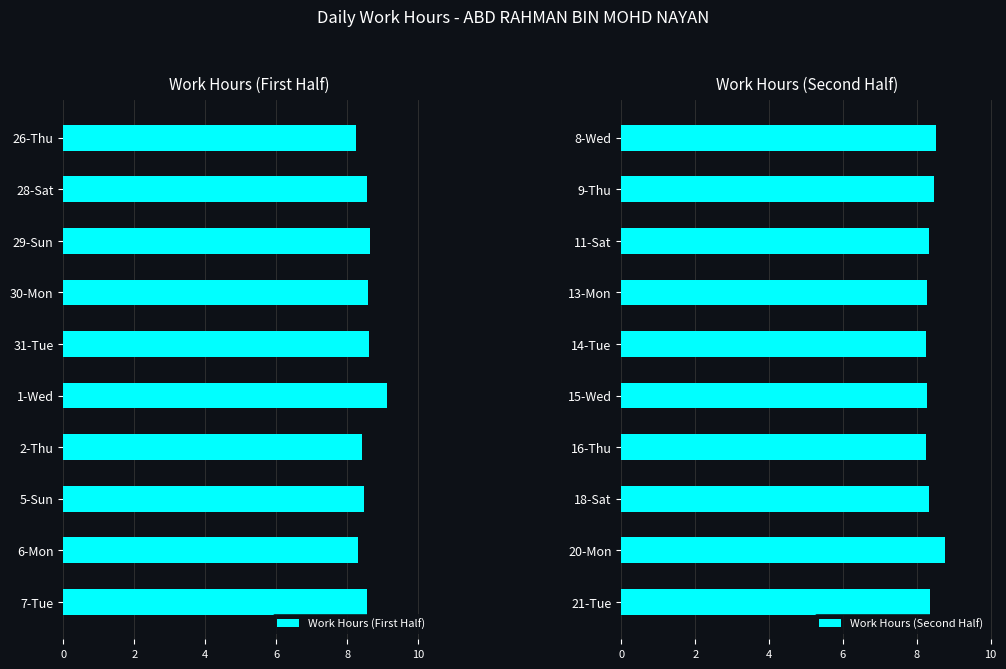

At how many categories does at least one series exceed 8?

10